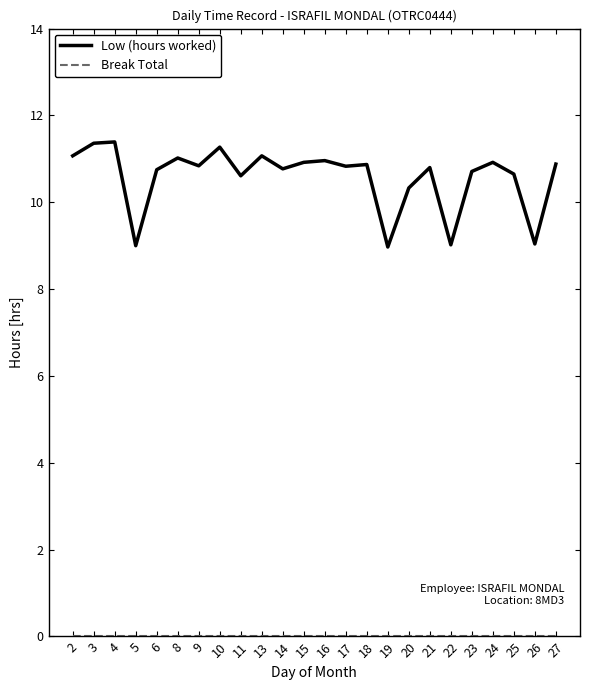

What is the minimum value for Low (hours worked)?

9.0